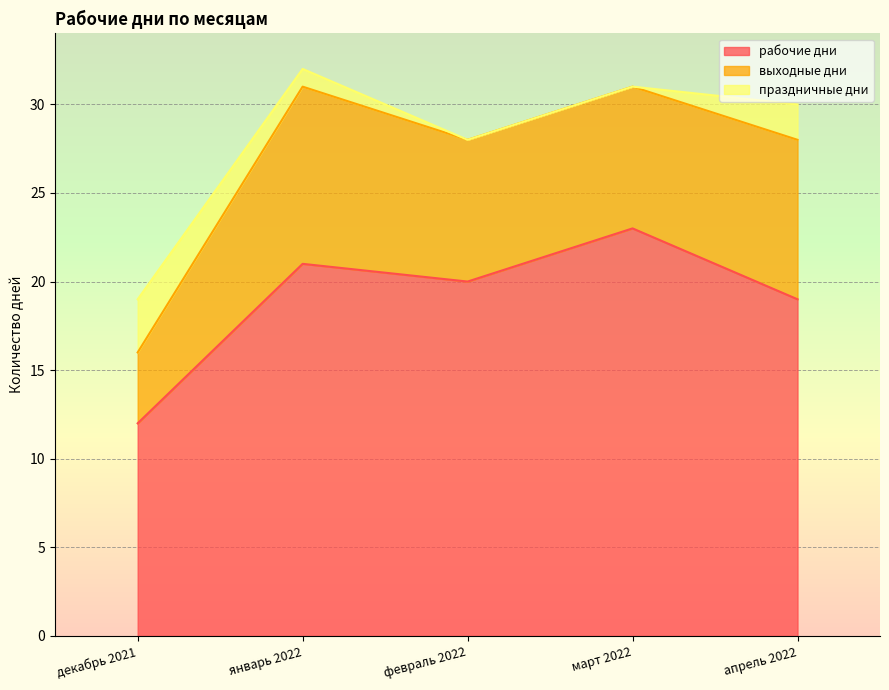

What are all the series names shown in the legend?

рабочие дни, выходные дни, праздничные дни